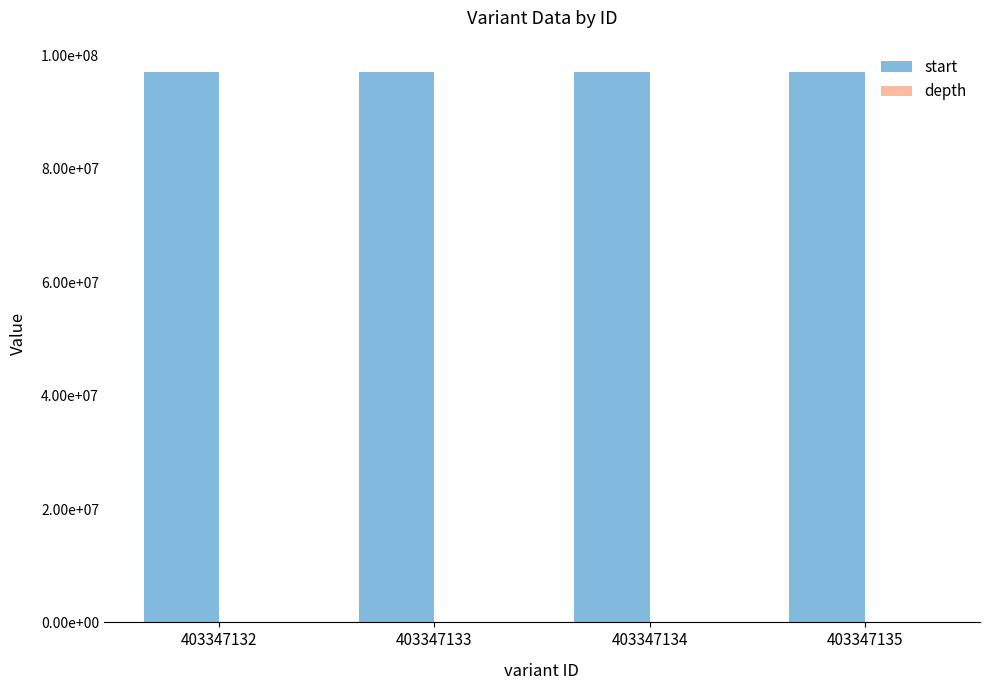

What are all the series names shown in the legend?

start, depth